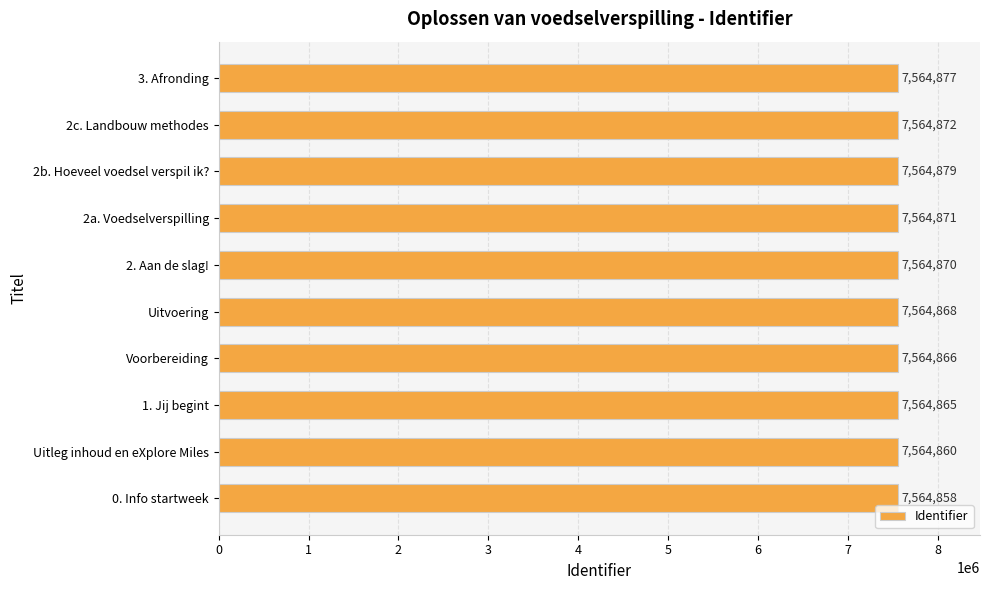

What is the sum of all values?

75648686